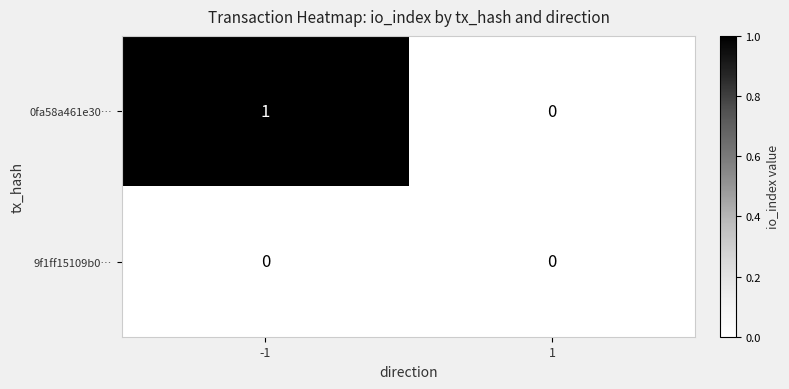

List the series in order of their peak value, lowest first.

9f1ff15109b0…, 0fa58a461e30…